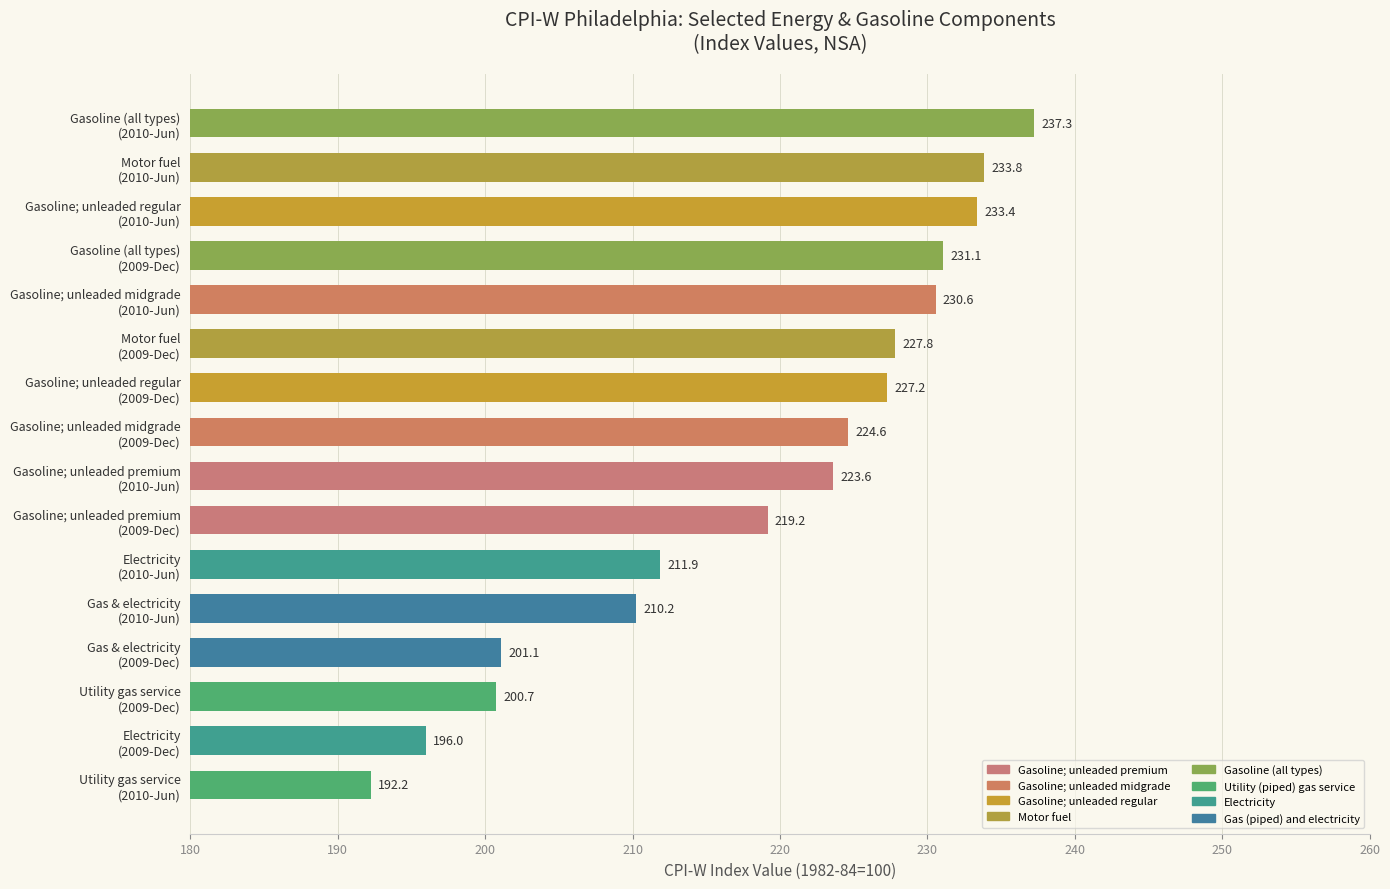

What is the difference between the second highest and minimum values?

41.6